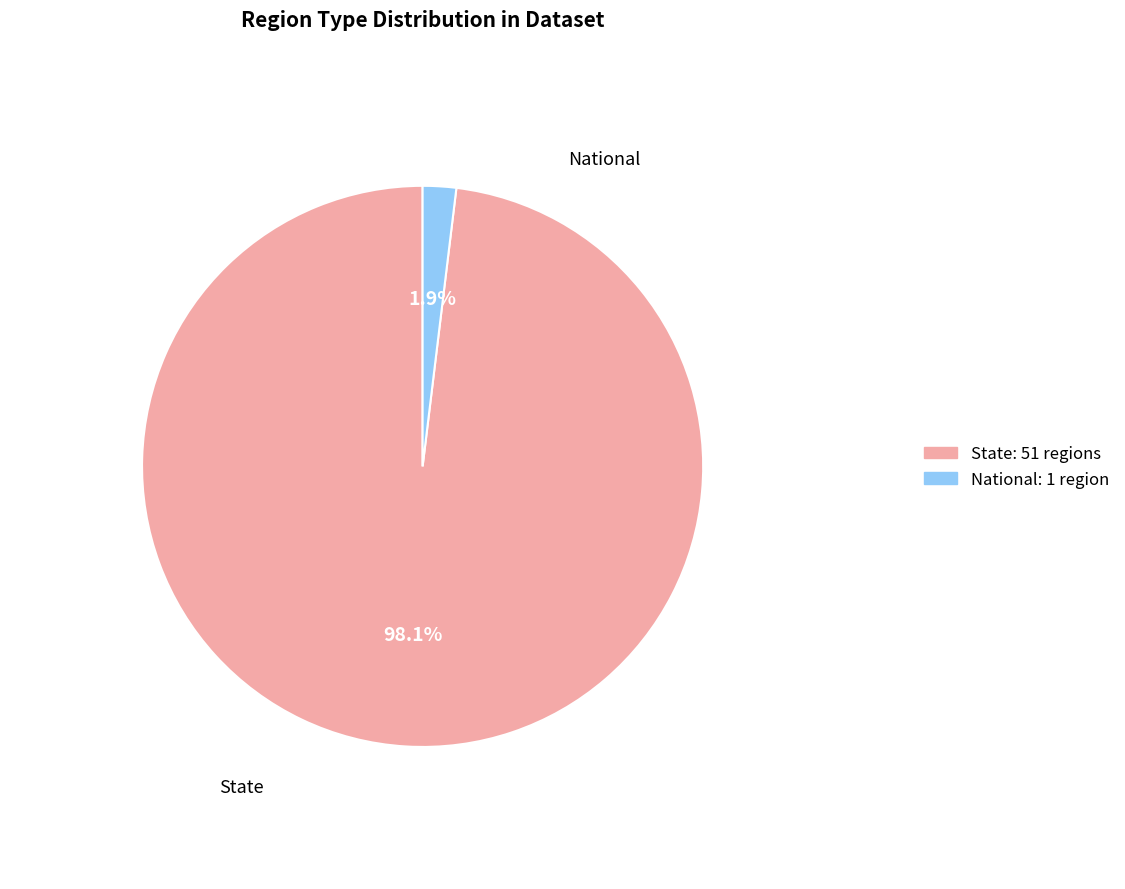

Count the number of slices in the pie.

2